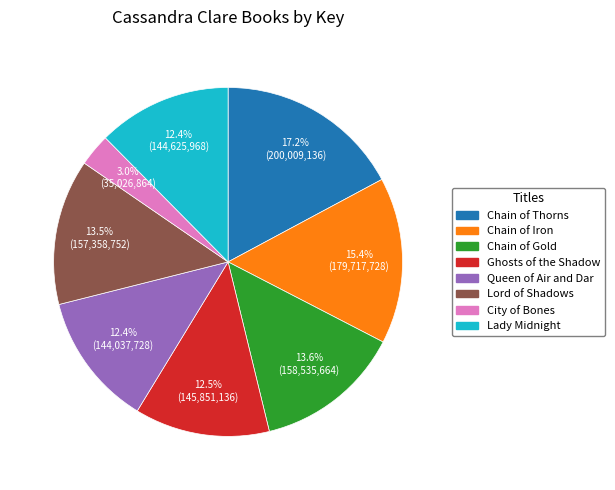

Does any single category account for the majority?

No